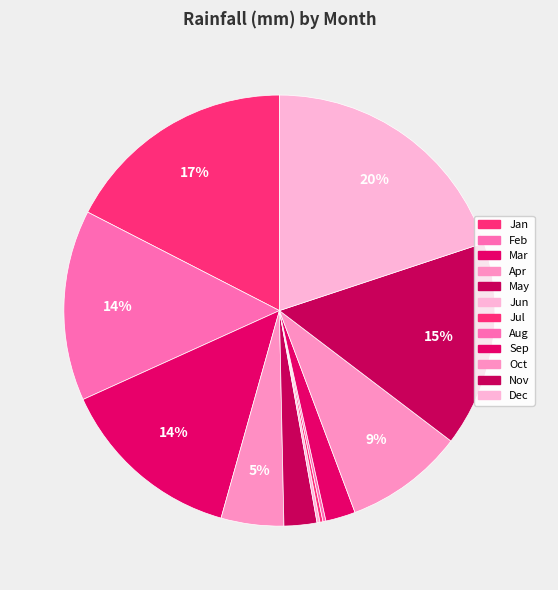

True or false: Nov accounts for 7% of the total.

False